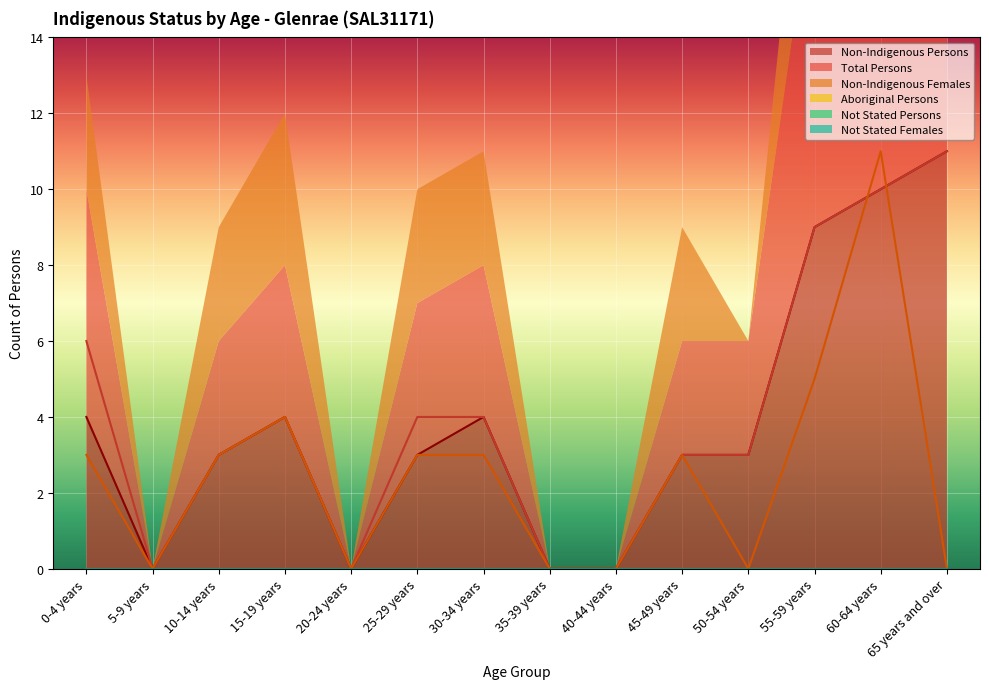

Which has a higher value, 15-19 years or 65 years and over?

65 years and over